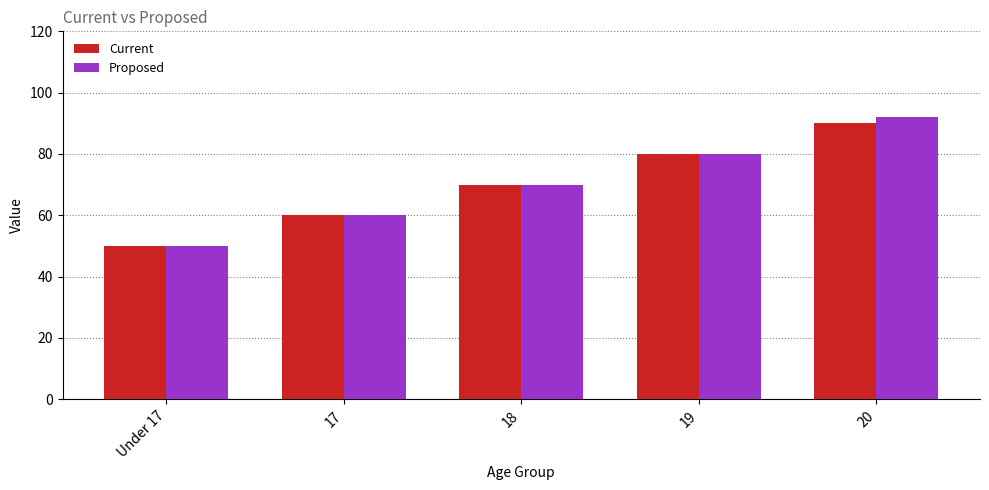

List the series in order of their peak value, lowest first.

Current, Proposed